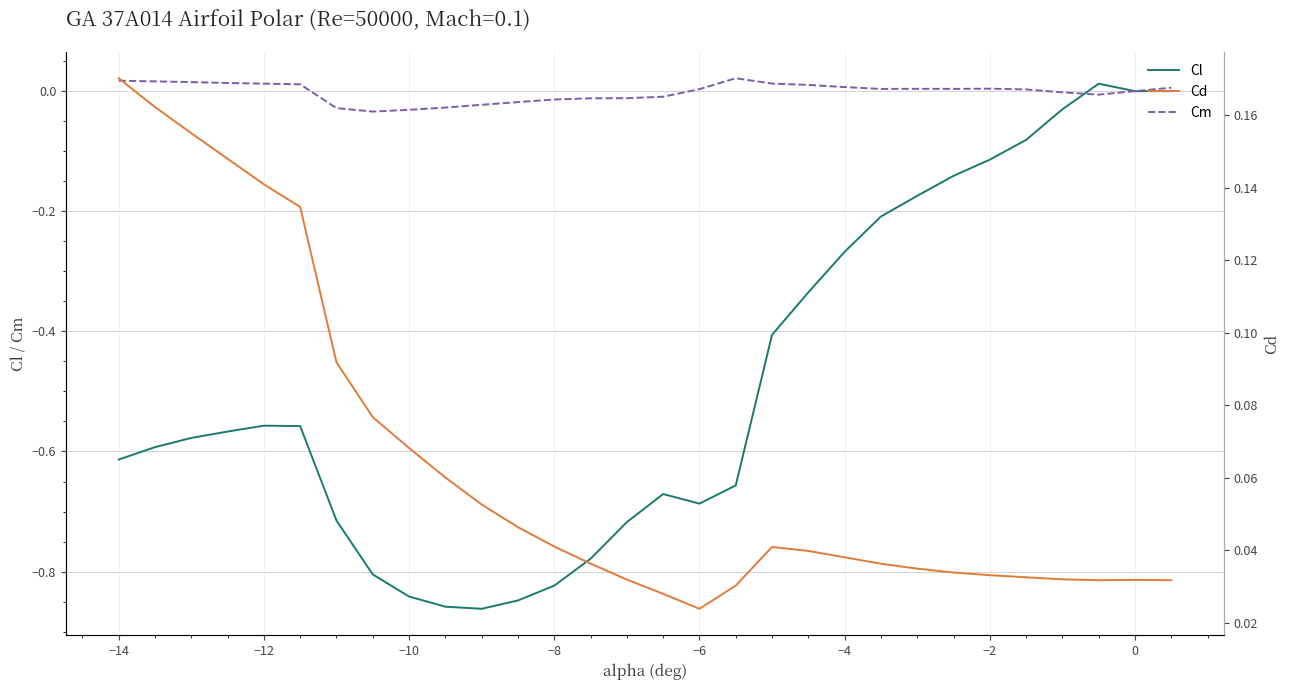

Reading left to right, transcribe all the data shown in this chart.

Cl: -0.6	-0.6	-0.6	-0.6	-0.6	-0.6	-0.7	-0.8	-0.8	-0.9	-0.9	-0.8	-0.8	-0.8	-0.7	-0.7	-0.7	-0.7	-0.4	-0.3	-0.3	-0.2	-0.2	-0.1	-0.1	-0.1	-0.0	0.0	0.0	0.0
Cm: 0.0	0.0	0.0	0.0	0.0	0.0	-0.0	-0.0	-0.0	-0.0	-0.0	-0.0	-0.0	-0.0	-0.0	-0.0	0.0	0.0	0.0	0.0	0.0	0.0	0.0	0.0	0.0	0.0	-0.0	-0.0	0.0	0.0
Cd: 0.2	0.2	0.2	0.1	0.1	0.1	0.1	0.1	0.1	0.1	0.1	0.0	0.0	0.0	0.0	0.0	0.0	0.0	0.0	0.0	0.0	0.0	0.0	0.0	0.0	0.0	0.0	0.0	0.0	0.0